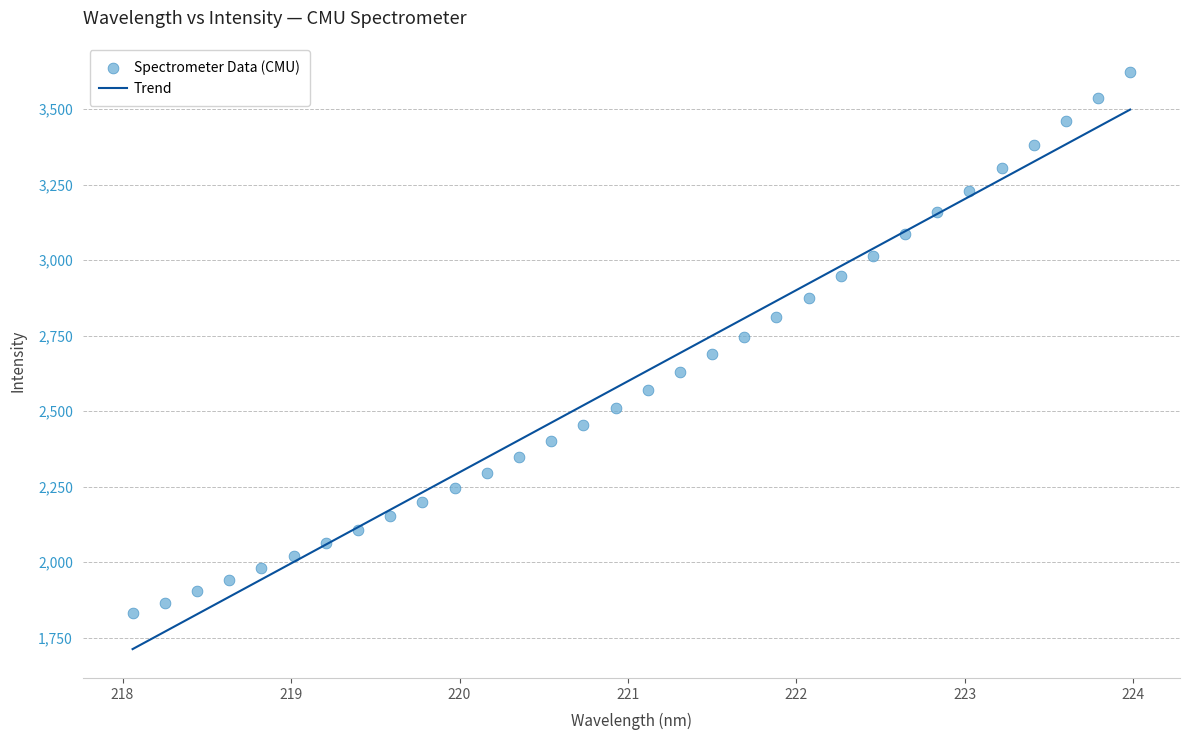

What is the range of Y values (max minus min)?

1790.9